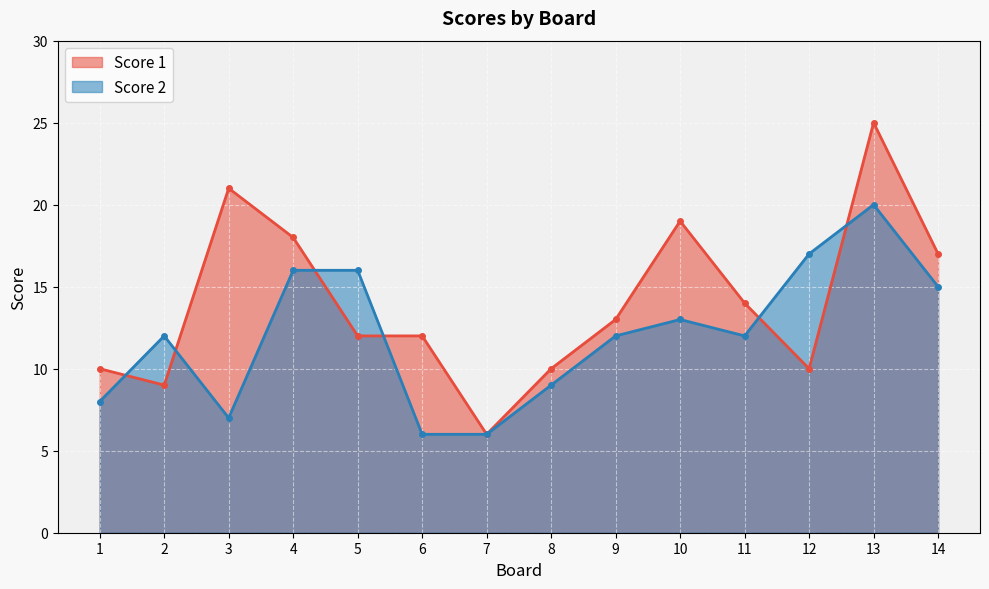

Count the number of data series in this chart.

2